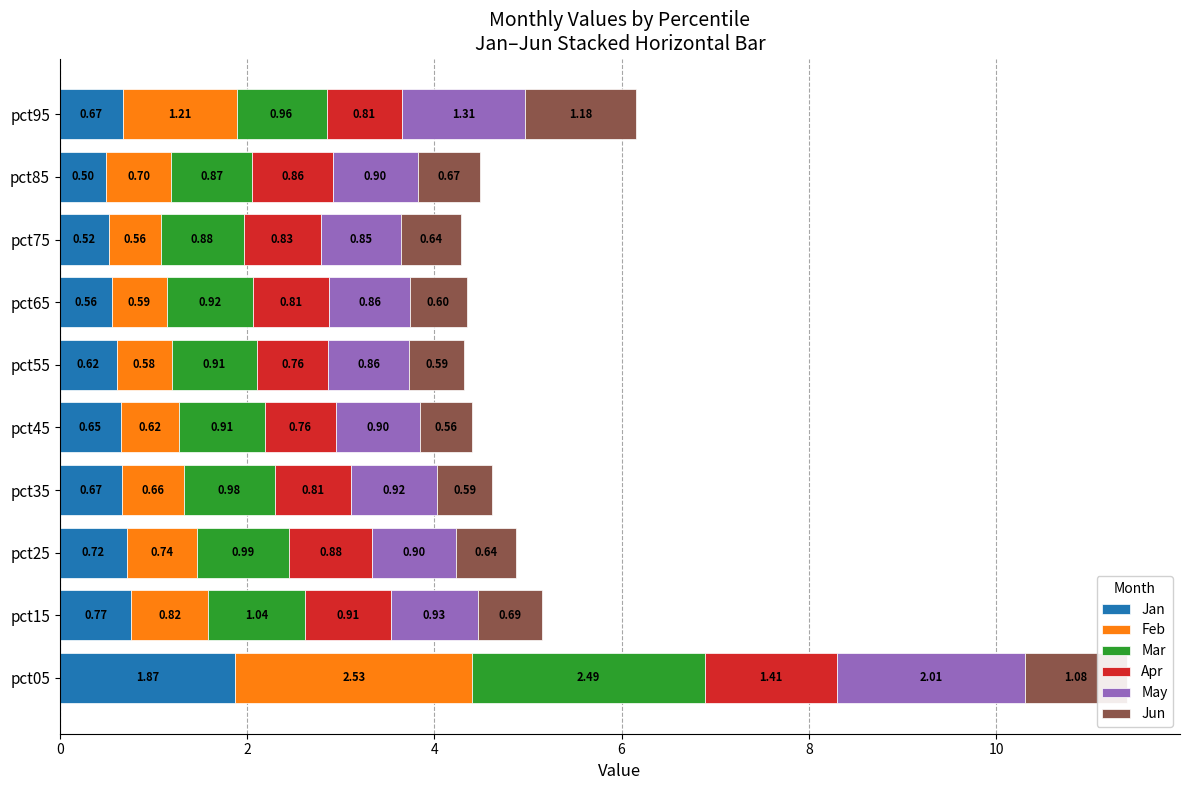

What is the total value across all series at pct75?

4.3